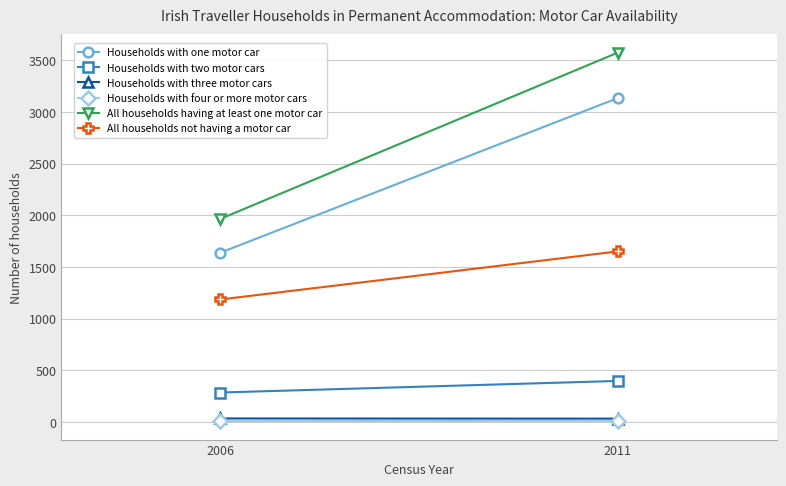

At how many categories does at least one series exceed 2437?

1